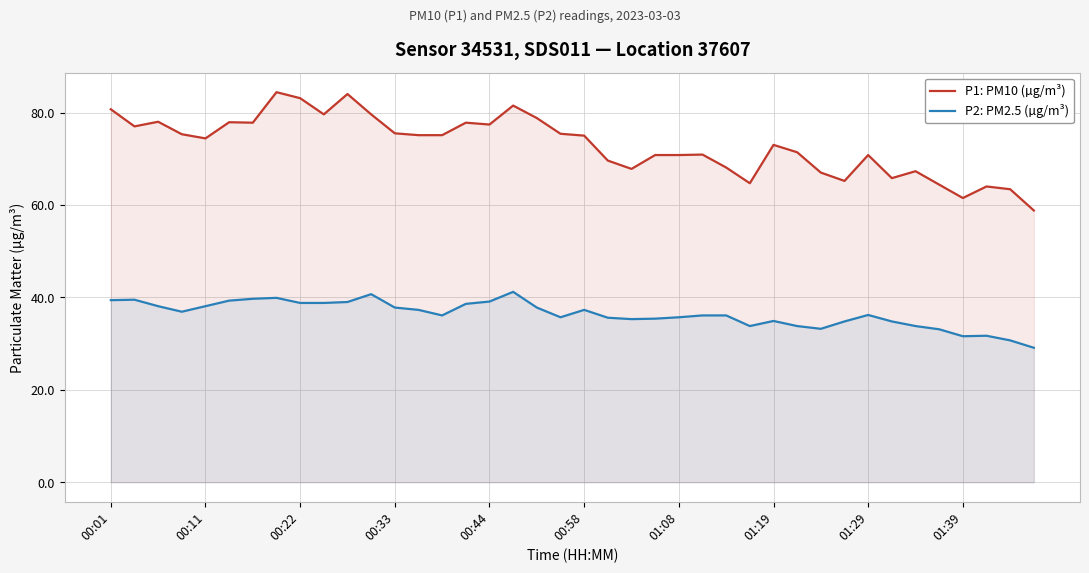

What is the difference between the highest and lowest values at 00:33?

37.7